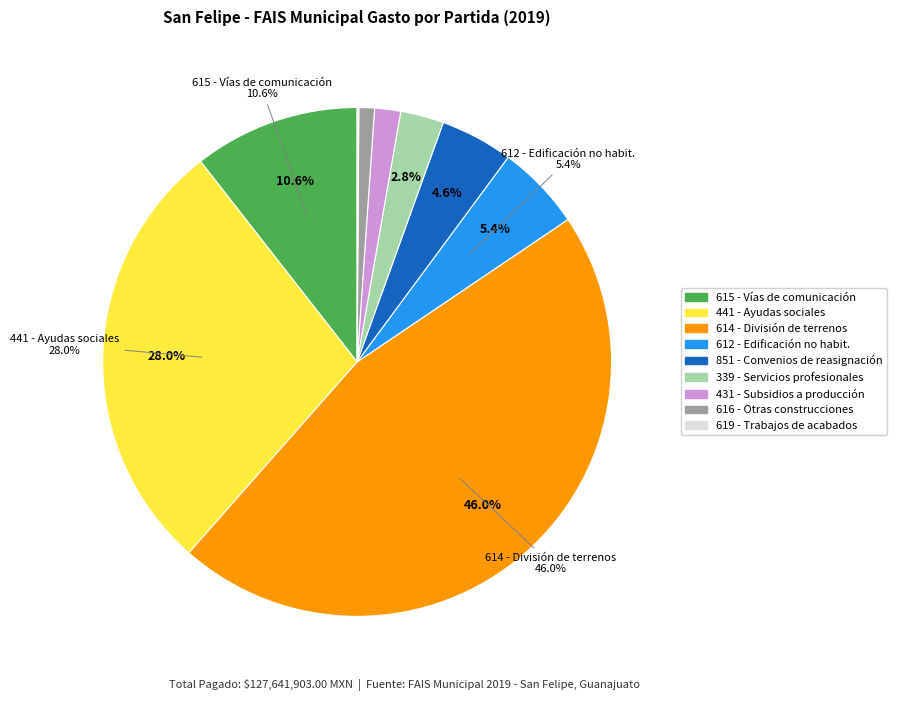

How many slices are in this pie chart?

9